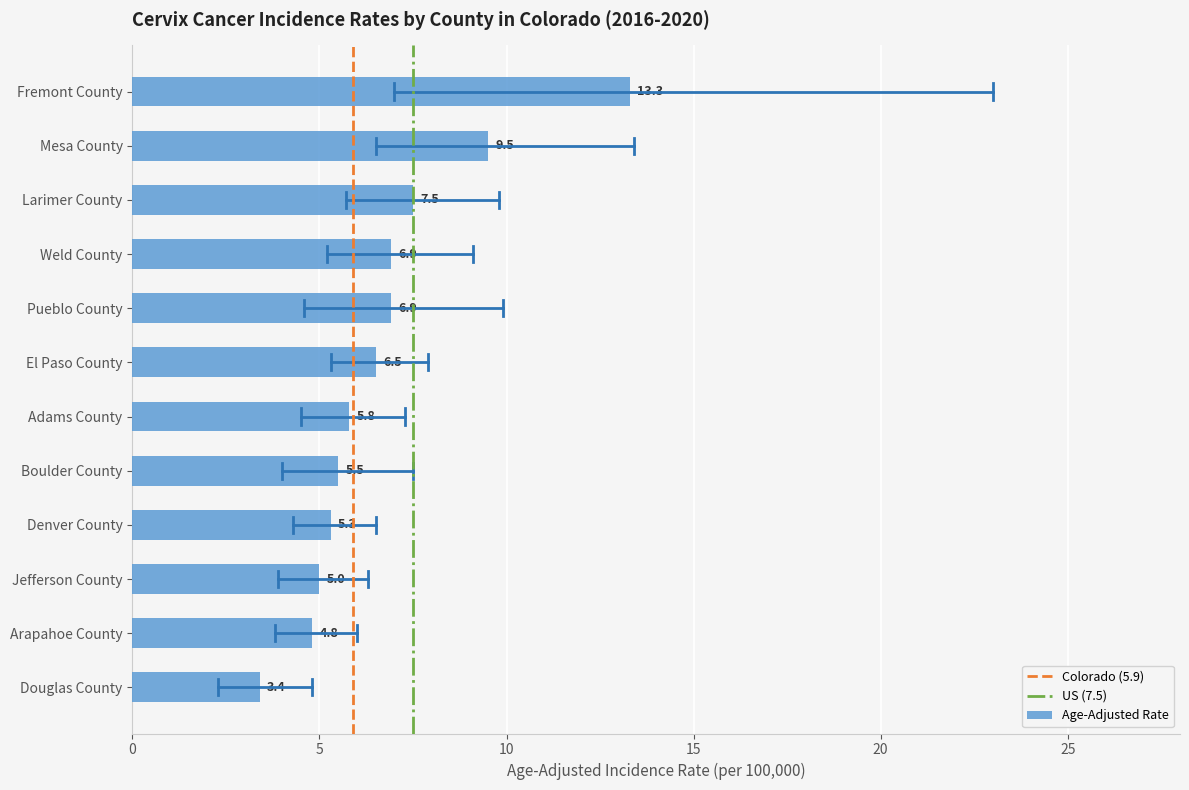

Reading top to bottom, transcribe all the data shown in this chart.

Fremont County=13.3	Mesa County=9.5	Larimer County=7.5	Weld County=6.9	Pueblo County=6.9	El Paso County=6.5	Adams County=5.8	Boulder County=5.5	Denver County=5.3	Jefferson County=5.0	Arapahoe County=4.8	Douglas County=3.4